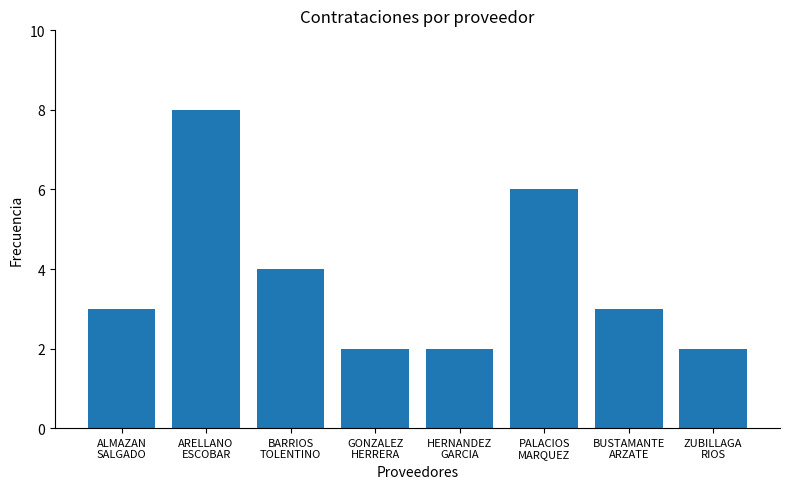

What is the label of the 5th bar from the left?

HERNANDEZ
GARCIA